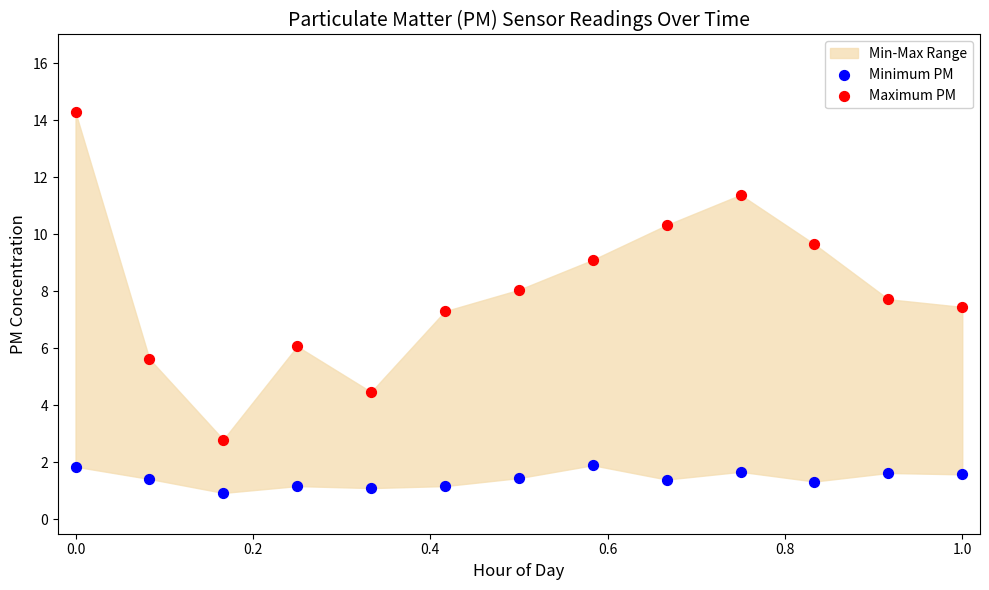

Across all data points, what is the range of Y values (max minus min)?

13.3